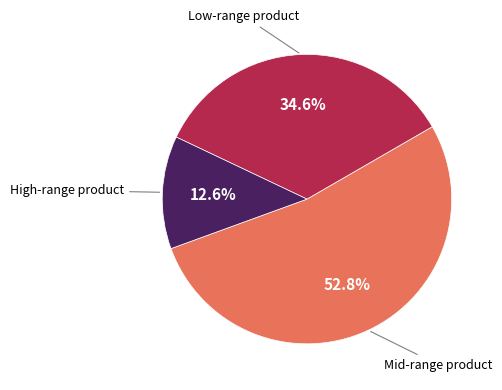

Does any single category account for the majority?

Yes